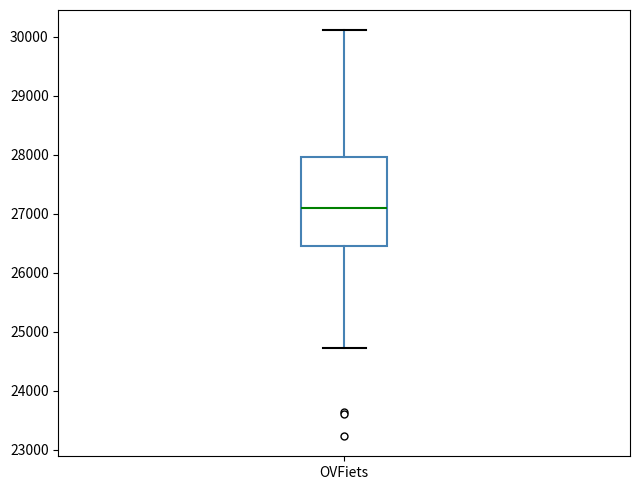

Where does the lower whisker of the box for OVFiets end on the y-axis? The values are not printed on the chart, so give them approximately, as read against the axis.

24700